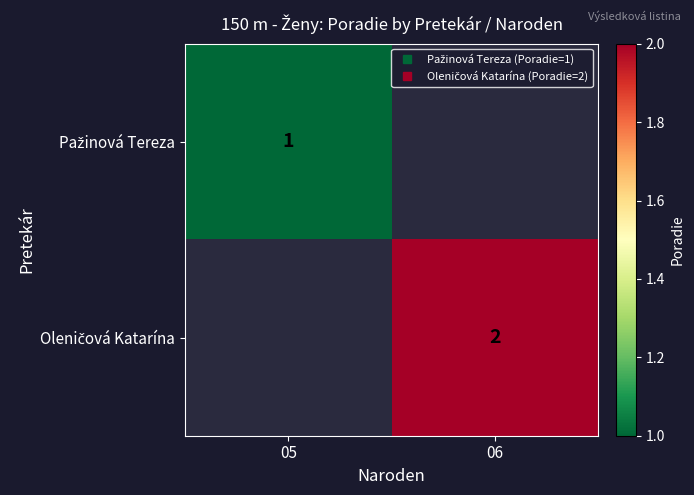

Is the value of Pažinová Tereza at 05 greater than the value of Oleničová Katarína at 05?

No